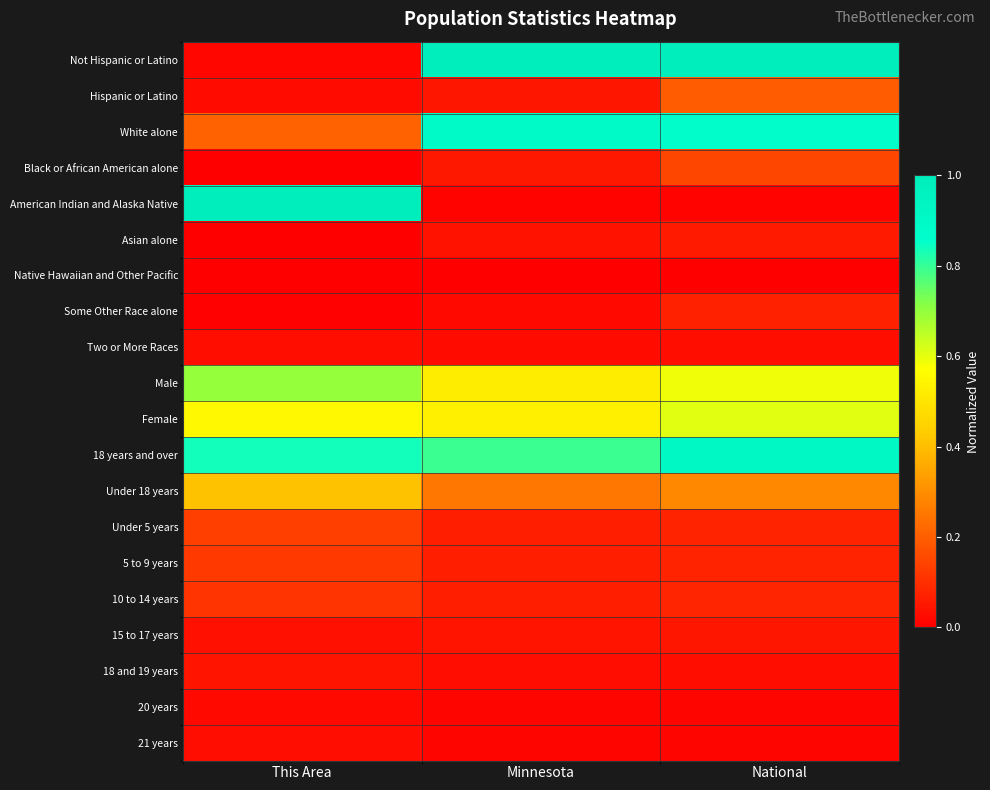

Count the number of data series in this chart.

20